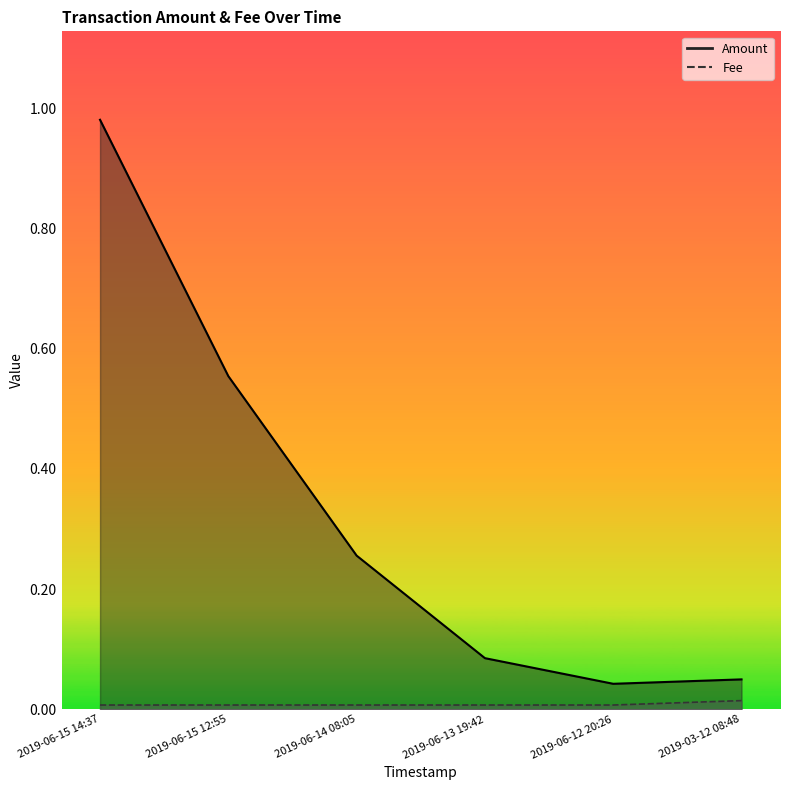

Rank the series by their average value, from highest to lowest.

Amount, Fee